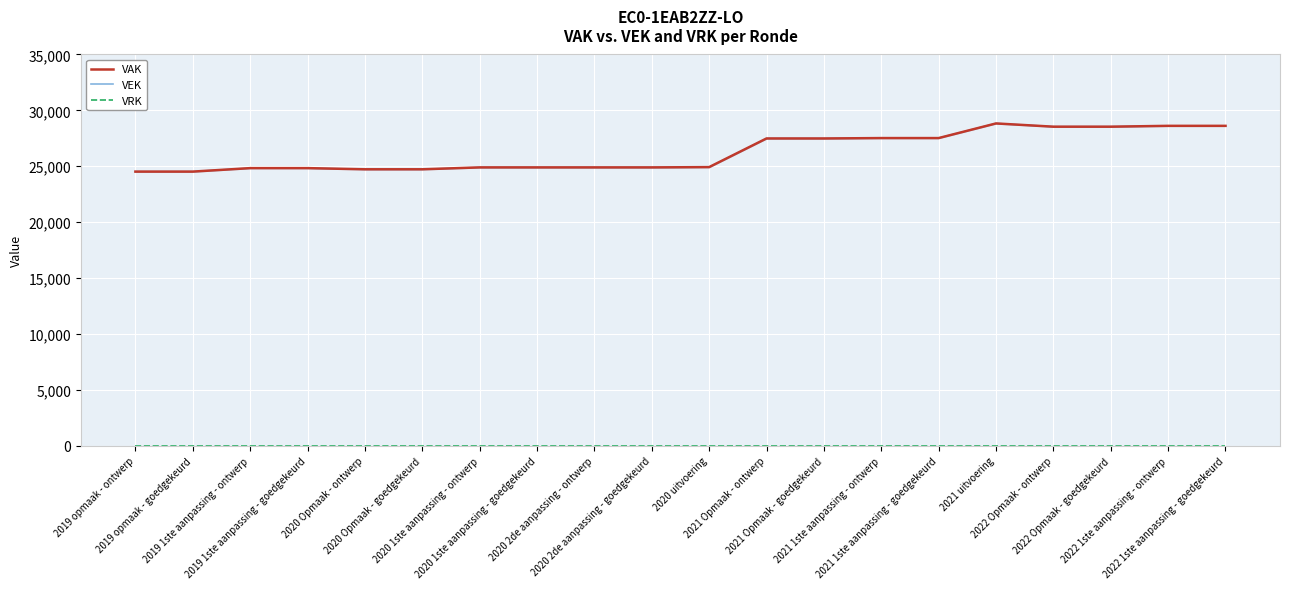

What position from the left is 2020 2de aanpassing - goedgekeurd?

10